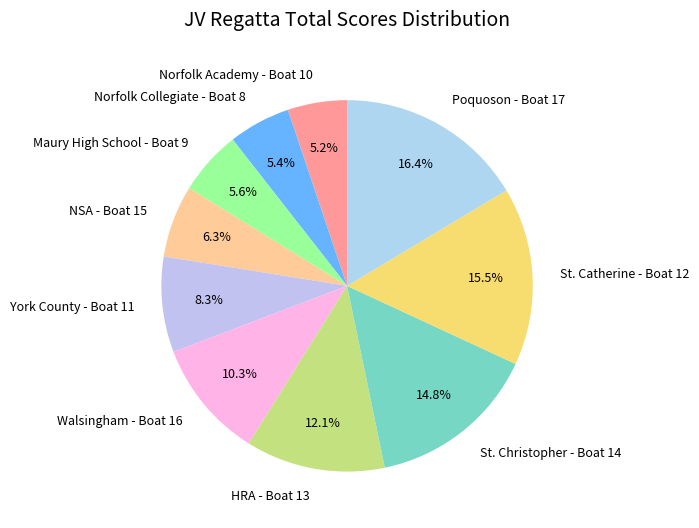

What portion of the pie excludes Norfolk Academy - Boat 10?

94.8%